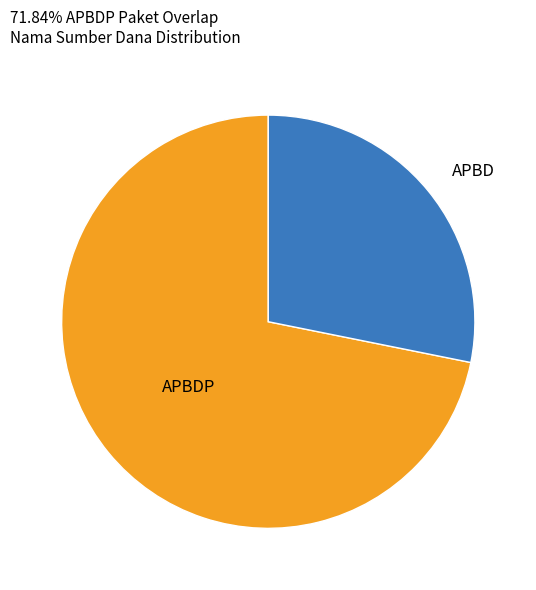

Does any single category account for the majority?

Yes